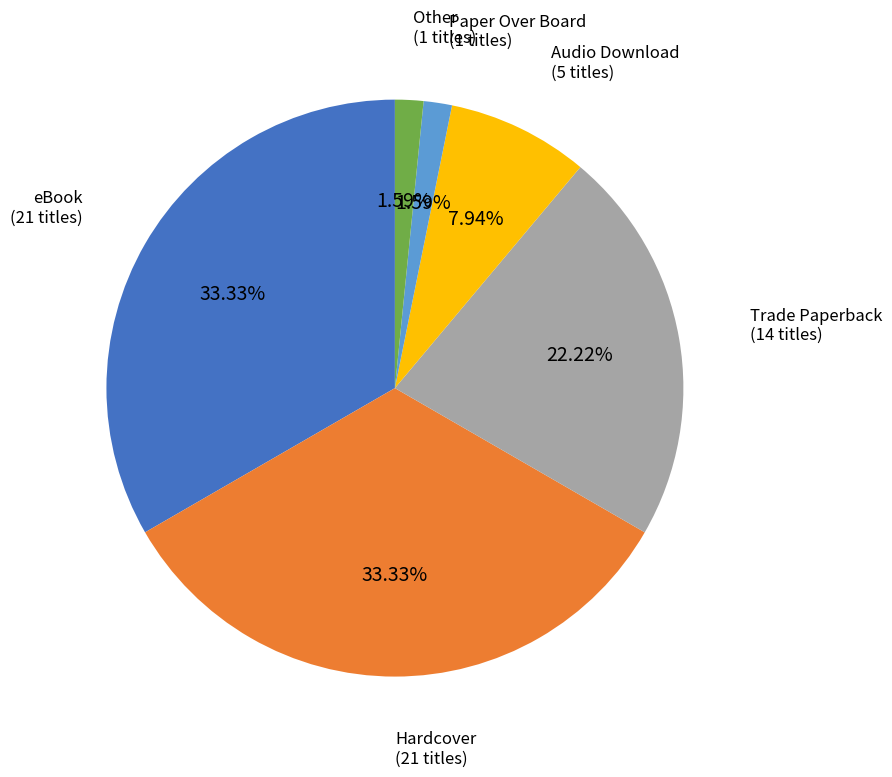

Does any single category account for the majority?

No